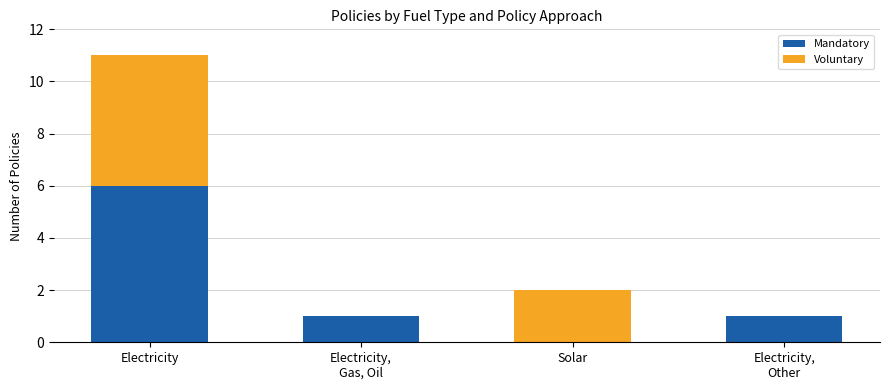

At which label does Mandatory first exceed 1?

Electricity